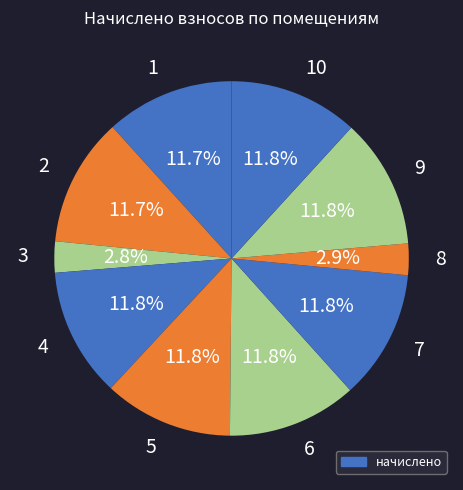

What is the total percentage of 2 and 8?

14.6%